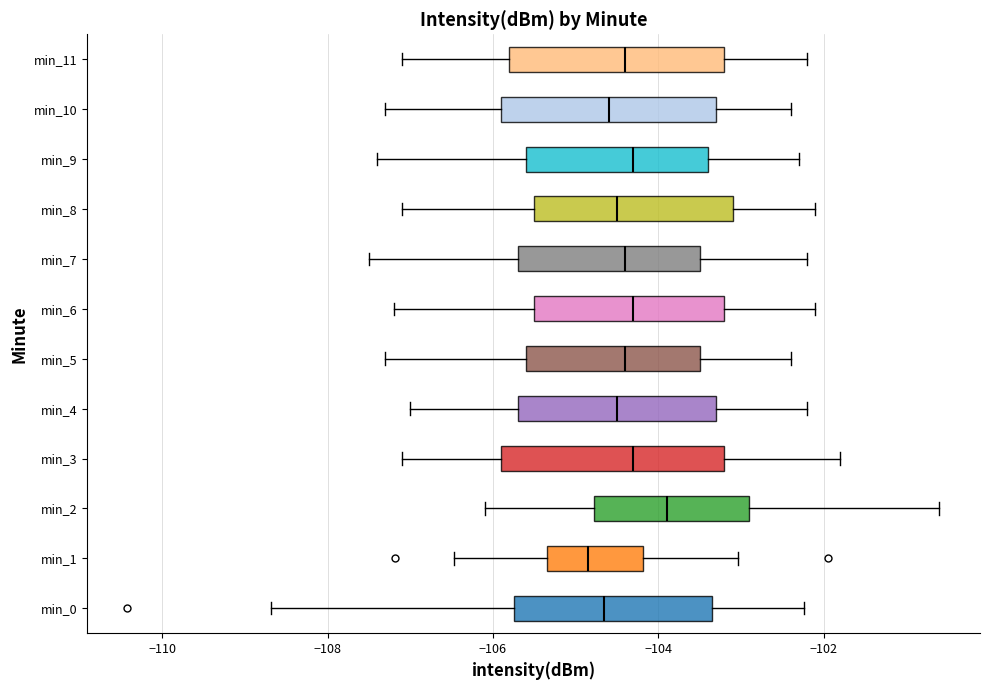

Which box's median line is the furthest to the right?

min_2